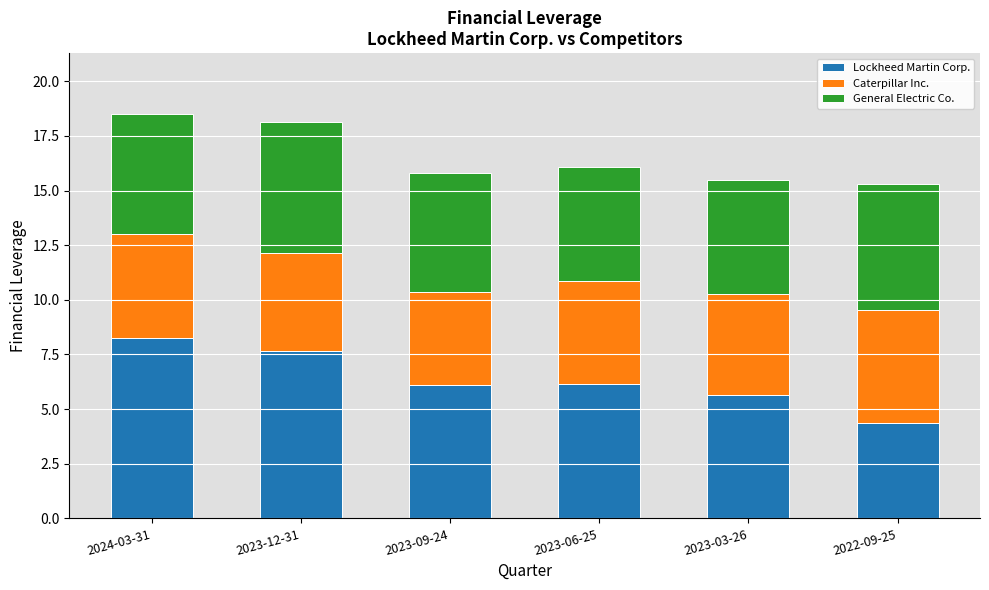

What is the maximum value for Lockheed Martin Corp.?

8.3